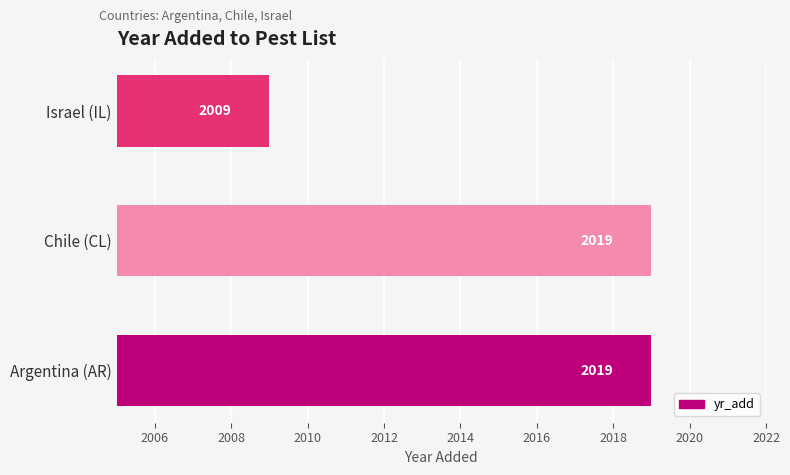

Does the chart contain stacked bars?

No